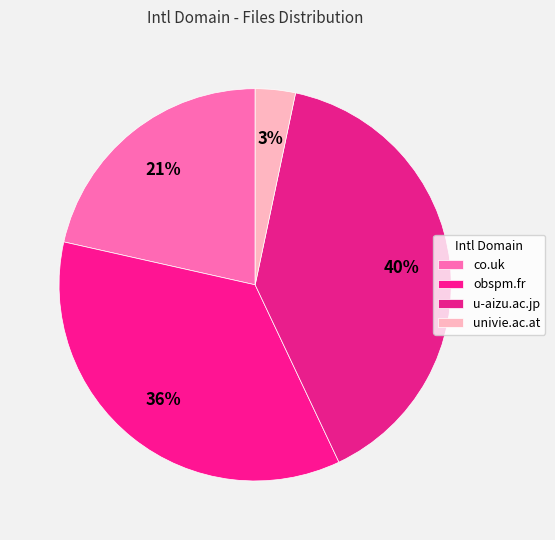

Combined, do obspm.fr and co.uk account for over 50%?

Yes